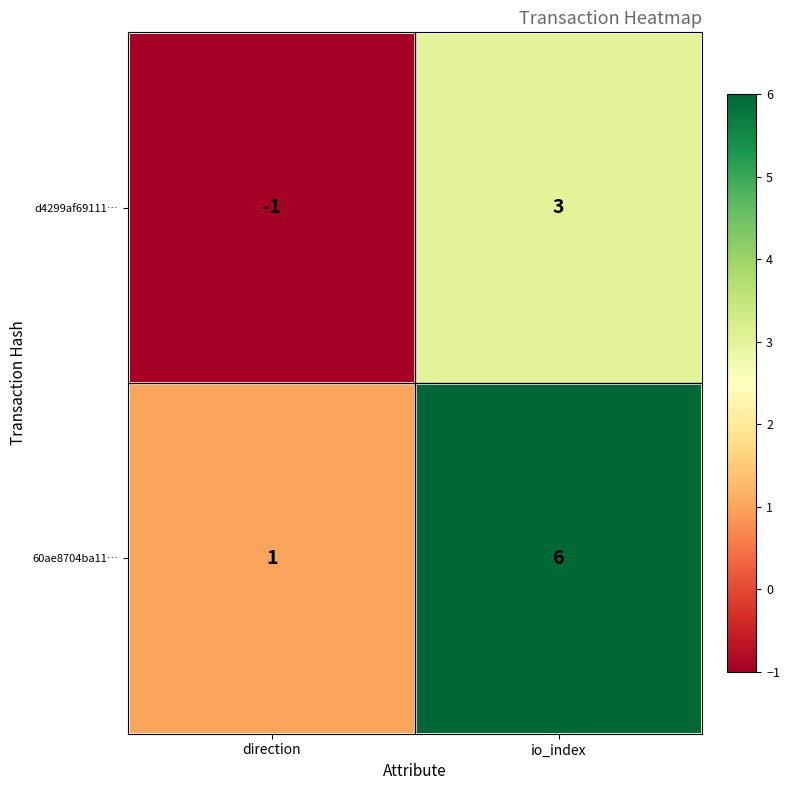

True or false: 60ae8704ba11… has a value of 1 at direction.

True